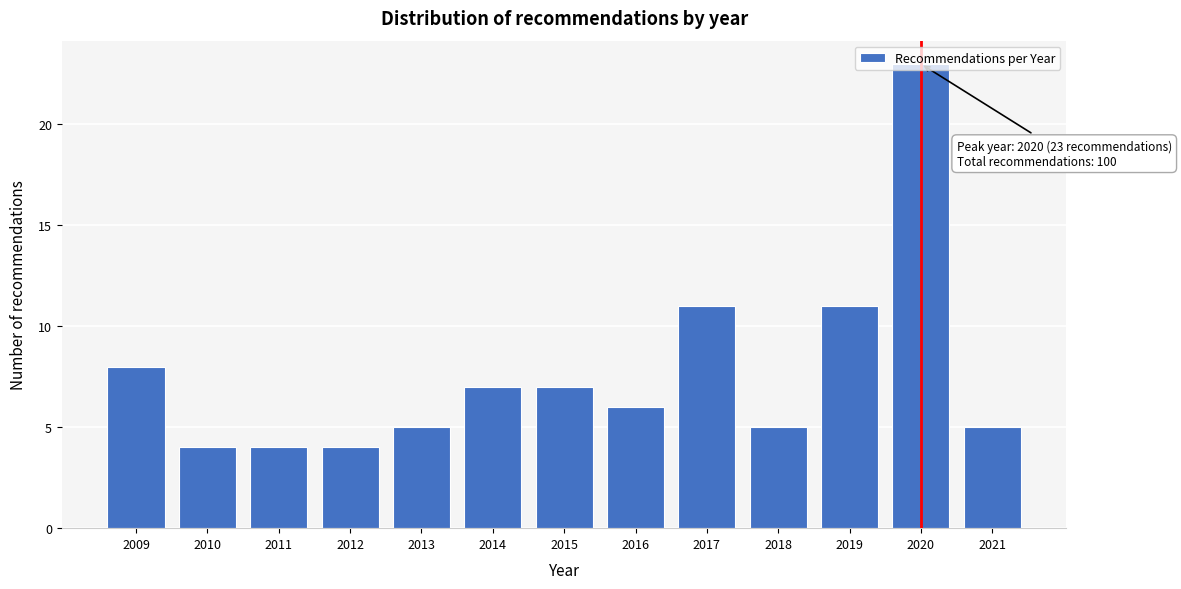

What is the change in value from 2013 to 2020?

+18